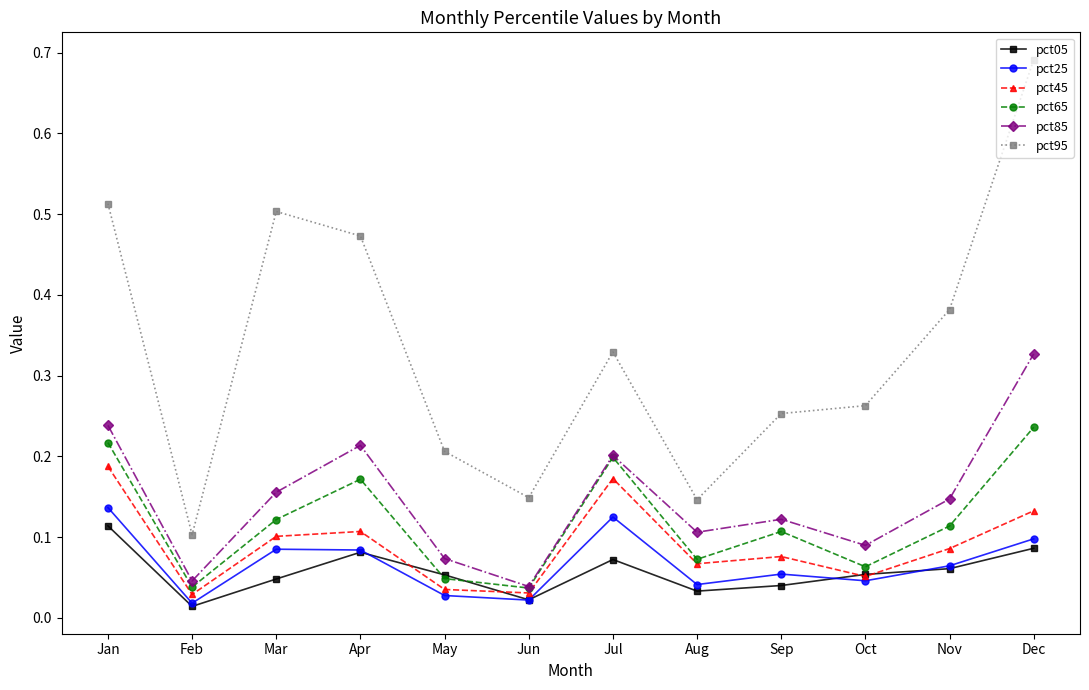

Which category has the highest value across all series?

Dec